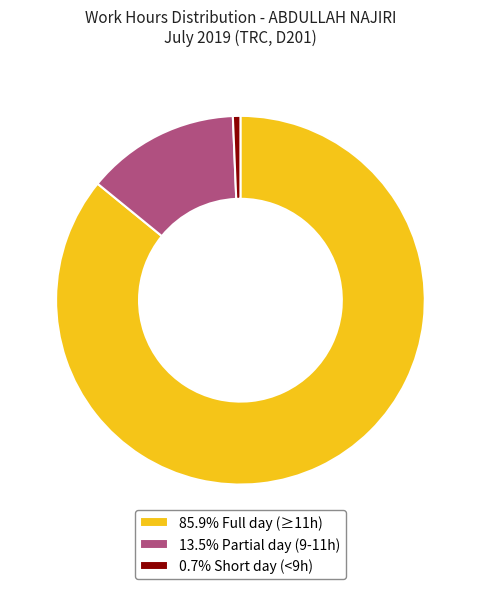

Approximately how many times larger is the value at 85.9% Full day (≥11h) compared to 13.5% Partial day (9-11h)?

6.4